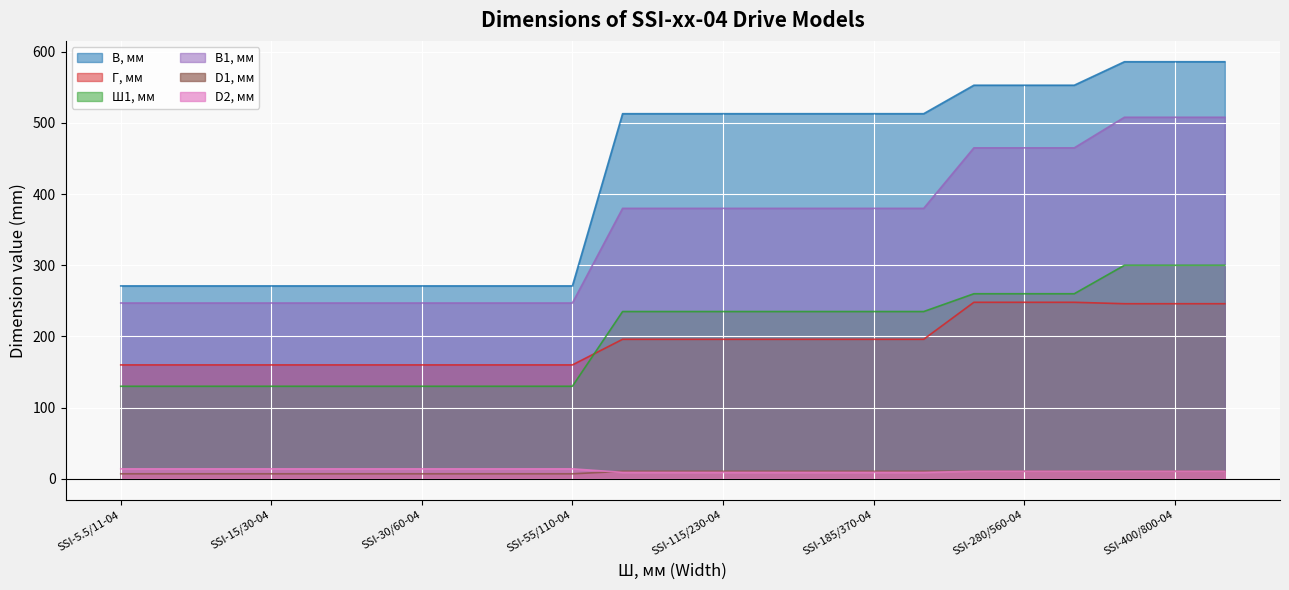

Is the value of D1, мм at SSI-160/320-04 greater than the value of В, мм at SSI-22/43-04?

No